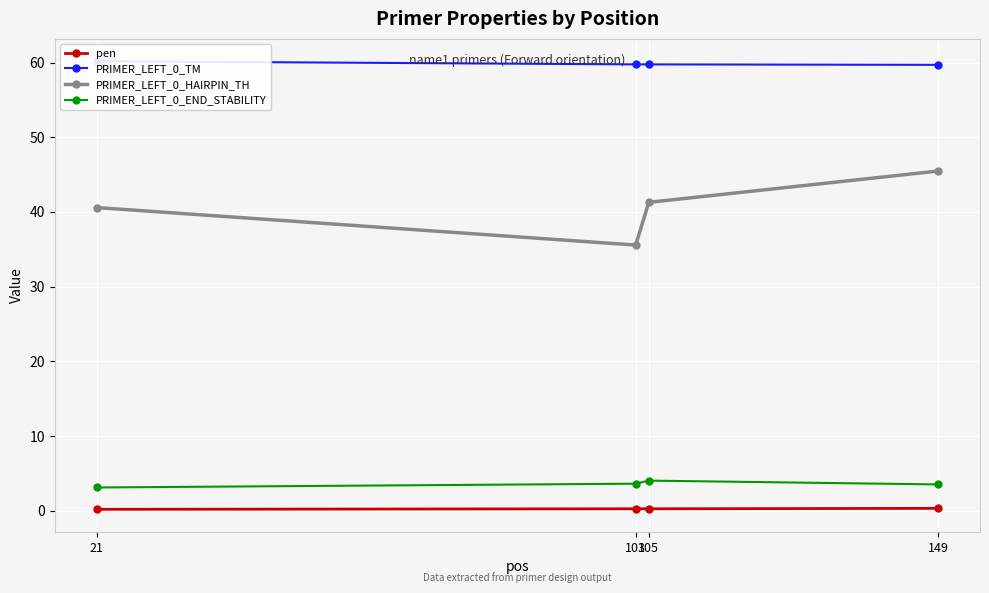

What is the approximate value of PRIMER_LEFT_0_HAIRPIN_TH at 105?

41.3